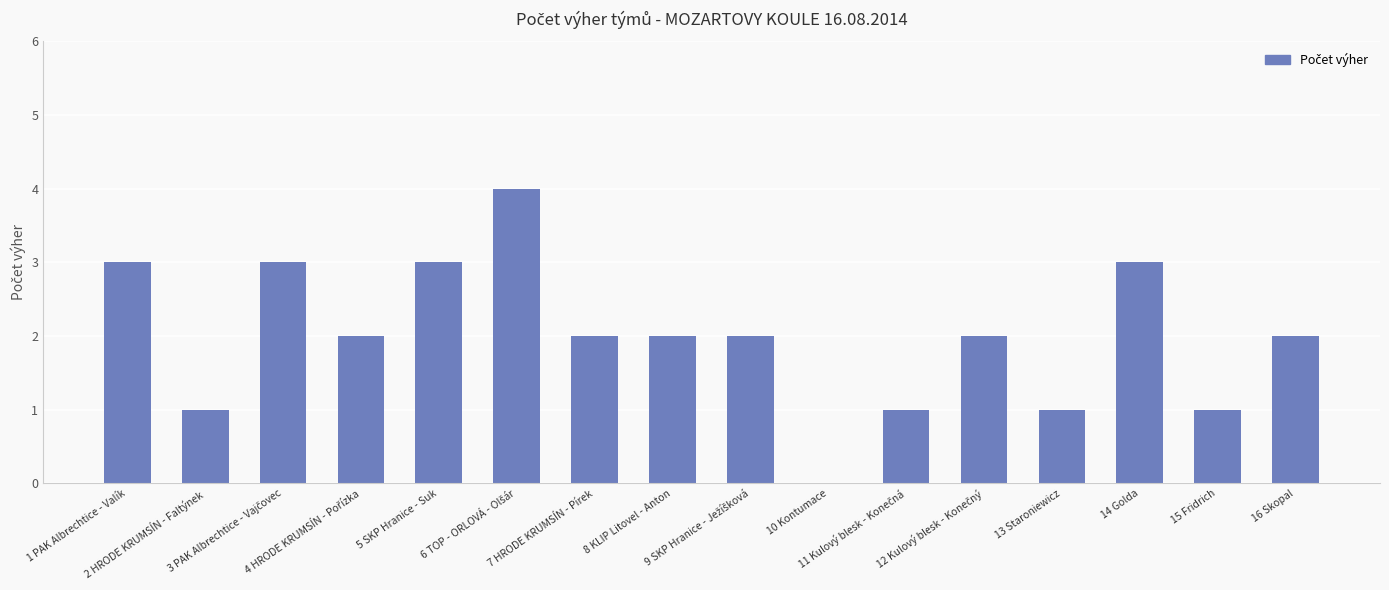

What is the sum of all values?

32